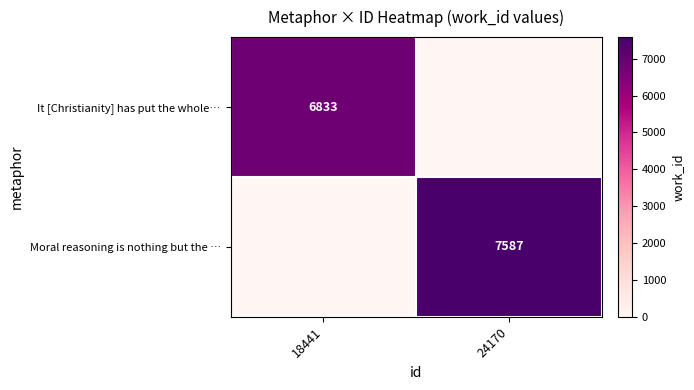

How many distinct data groups are displayed?

2